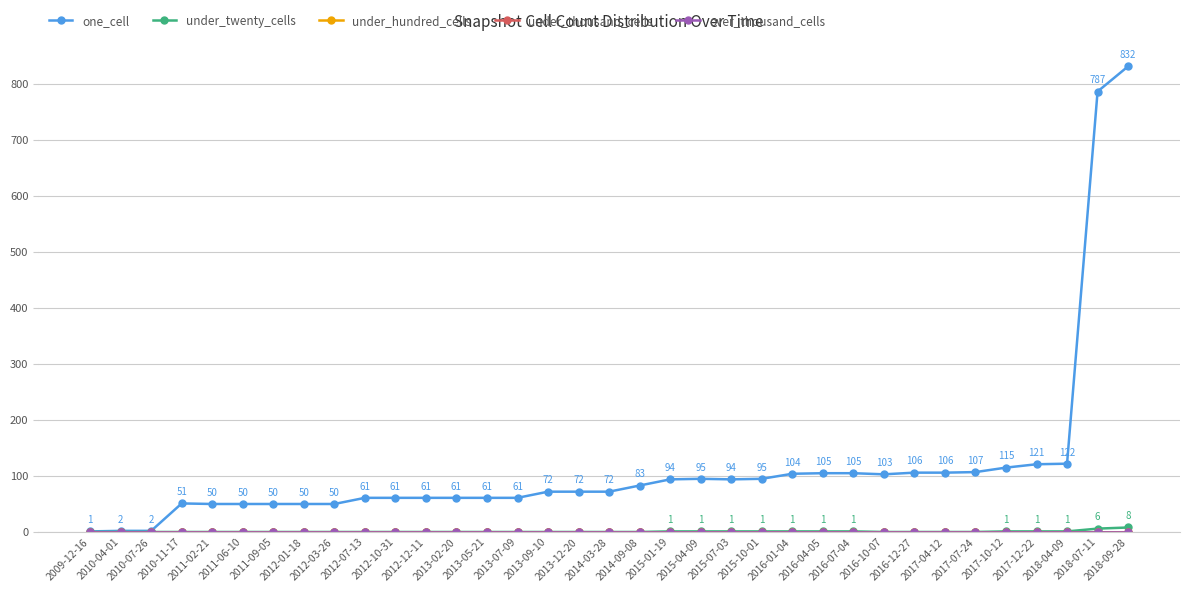

What is the approximate value of one_cell at 2011-09-05, to the nearest 50?

50